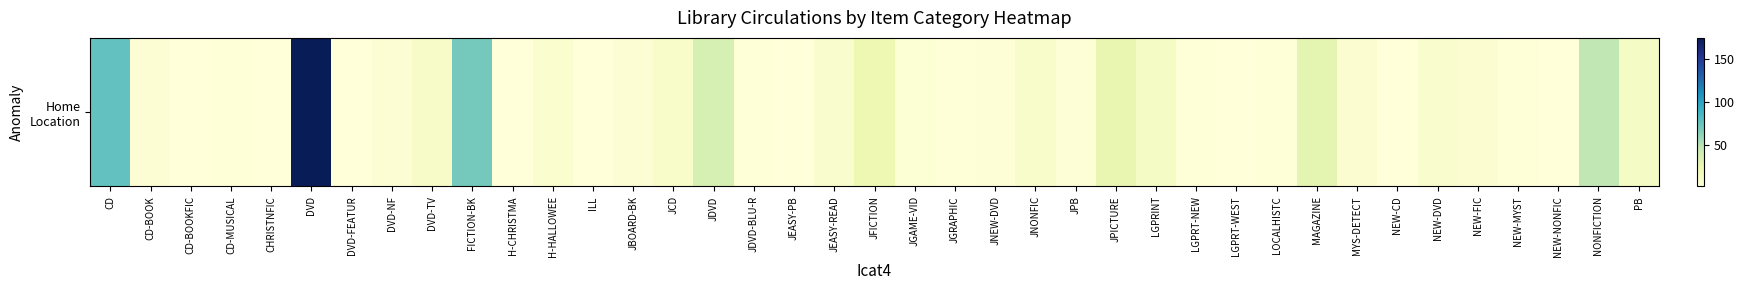

Where does the data first go above 5?

CD